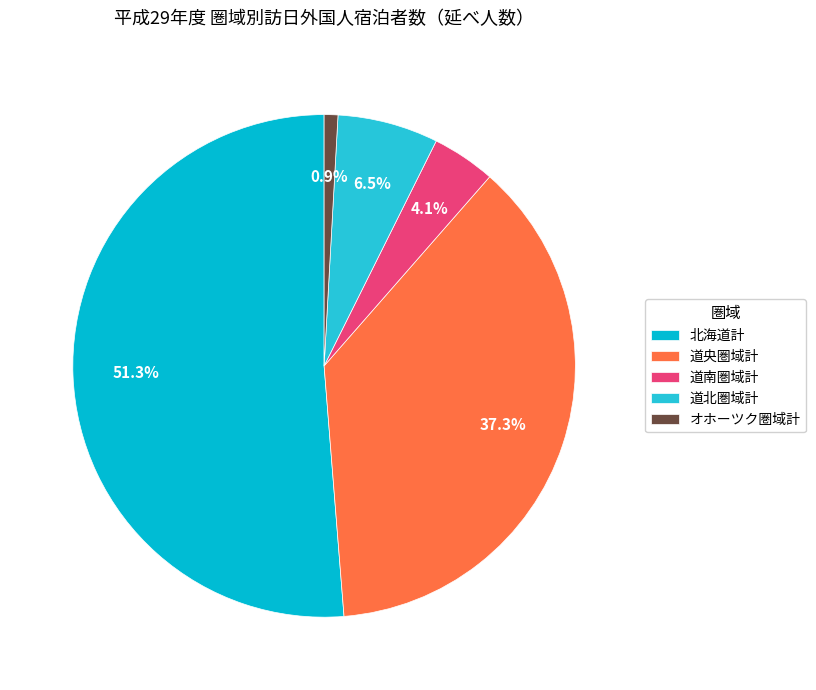

What portion of the pie excludes オホーツク圏域計?

99.1%